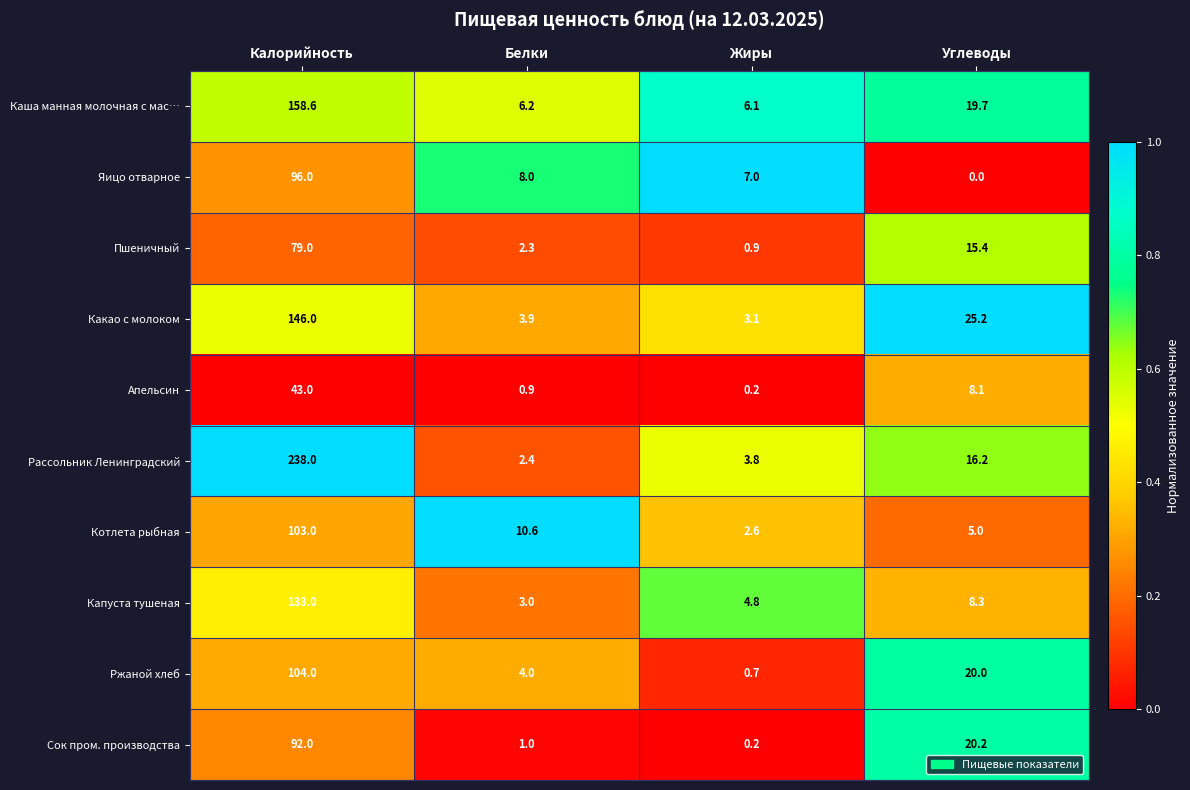

The value of Яицо отварное at Белки is 8.0. True or false?

True